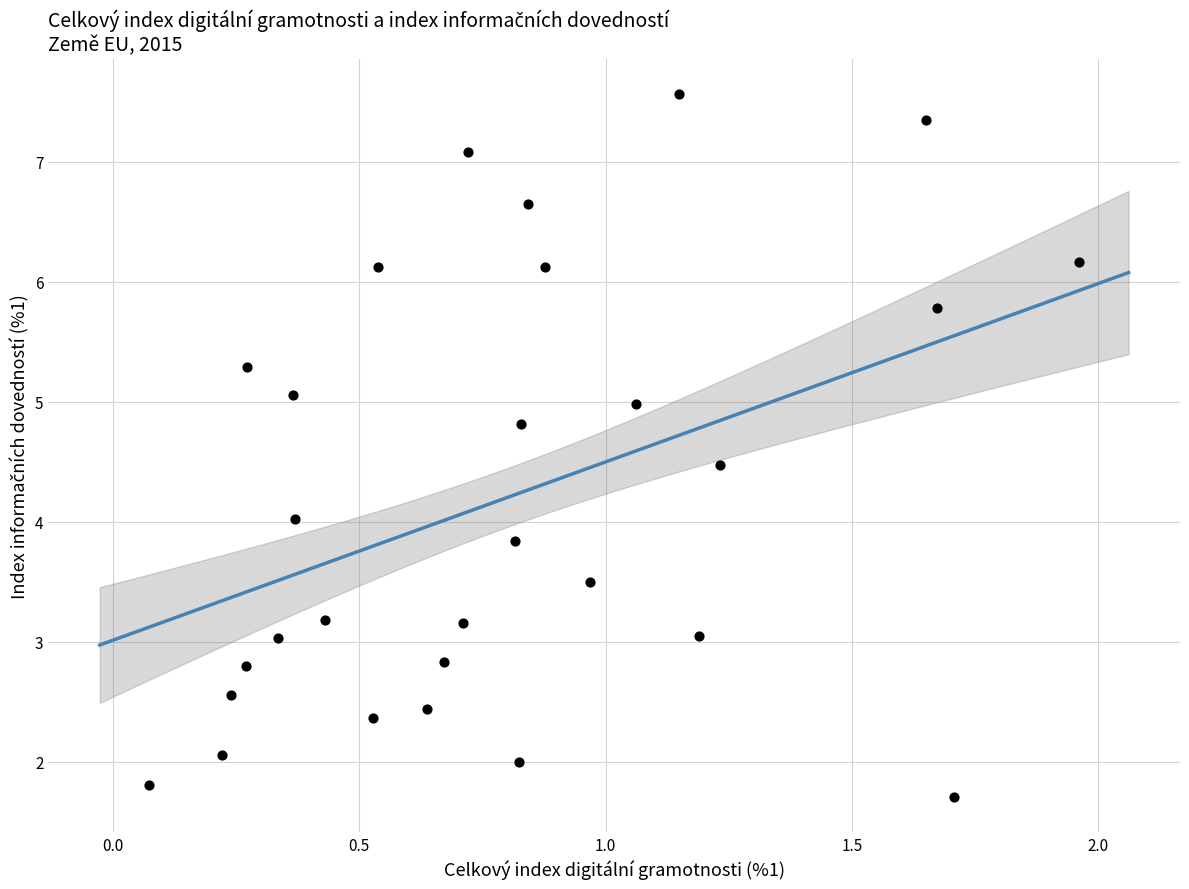

What is the range of X values (max minus min)?

1.9